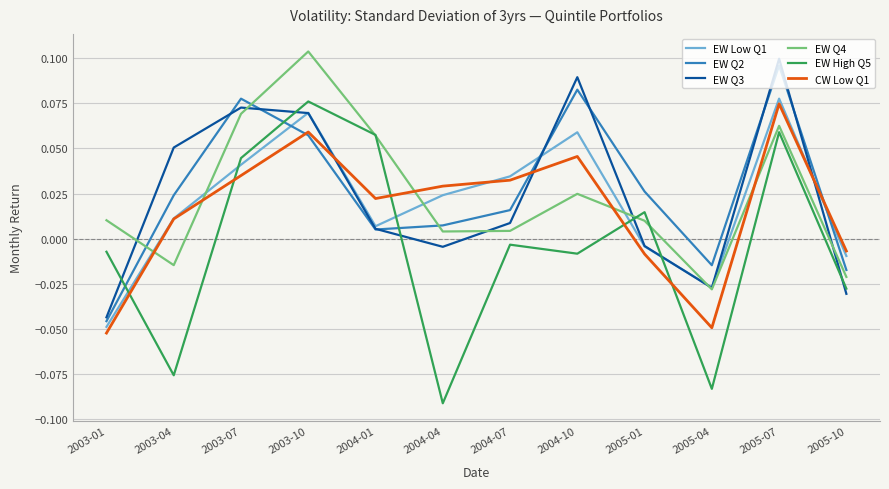

Is the value of EW Q2 at 2003-01 greater than the value of EW Q3 at 2003-07?

No